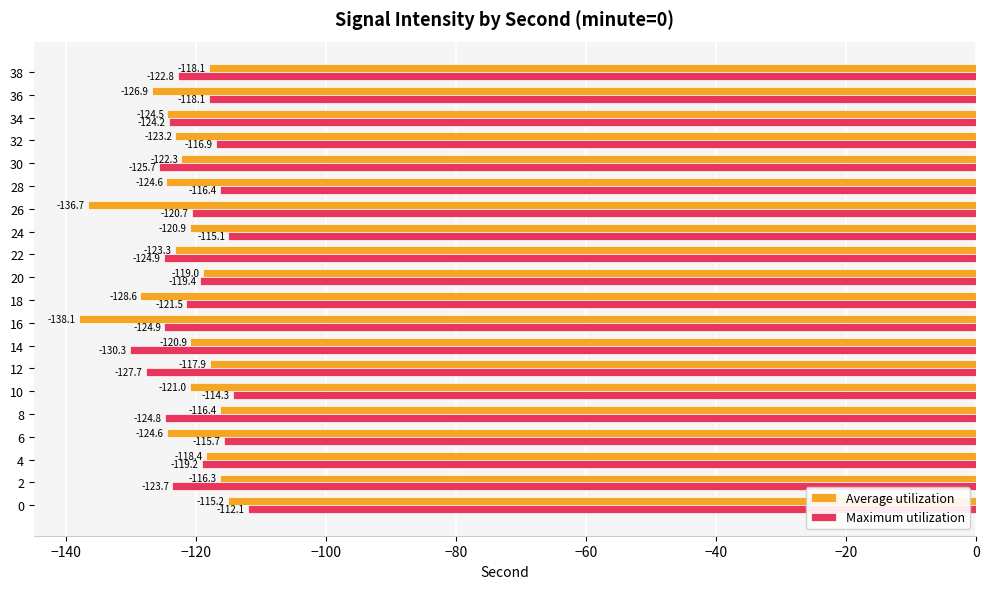

Rank the series by their maximum value, from lowest to highest.

Average utilization, Maximum utilization